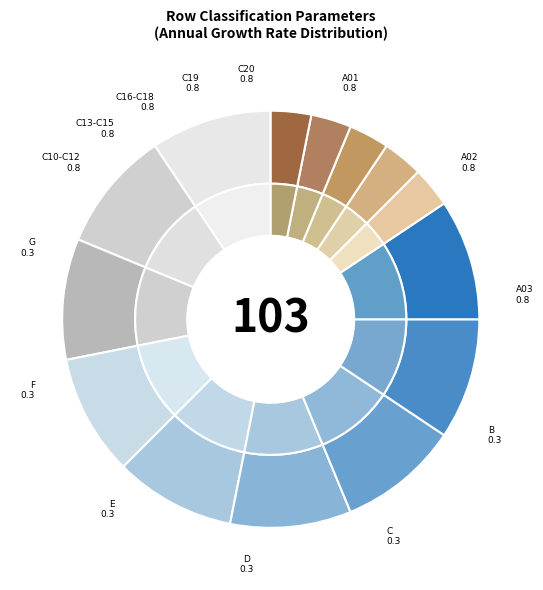

Is there a majority slice in this chart?

No